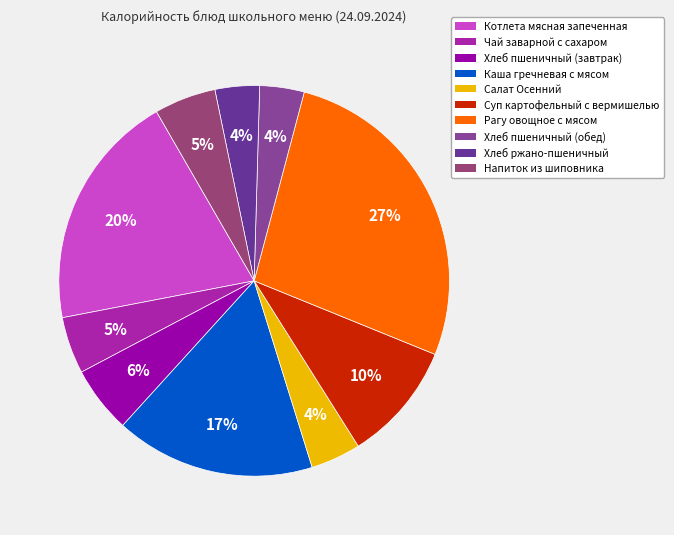

Is there any slice that represents more than half of the pie?

No